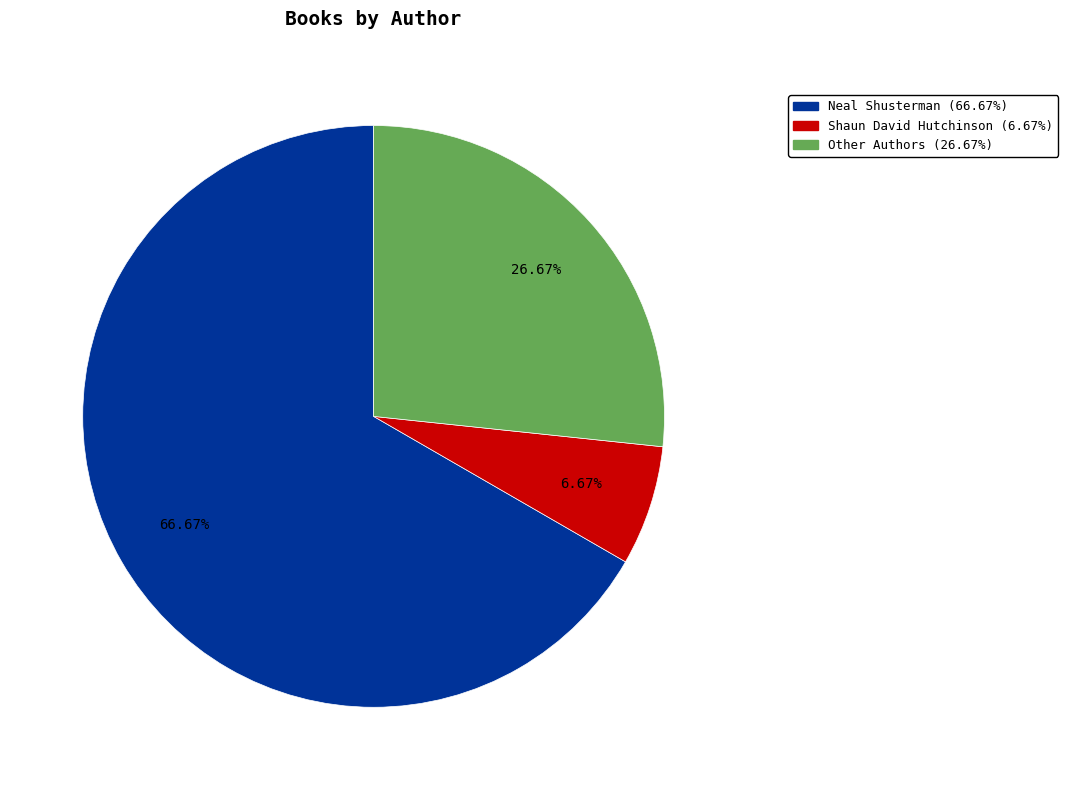

Is it true that Other Authors is 14% of the pie?

False